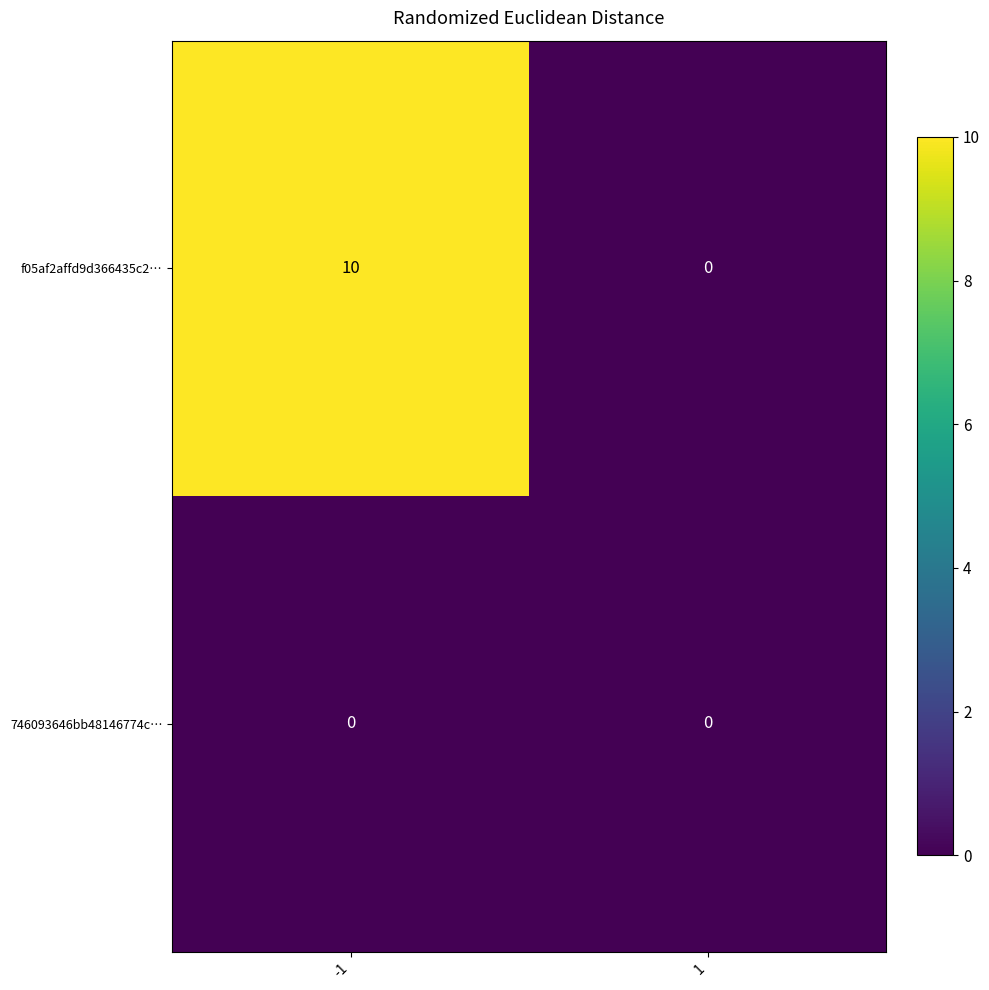

The 746093646bb48146774c… series shows 0 at 1. True or false?

True